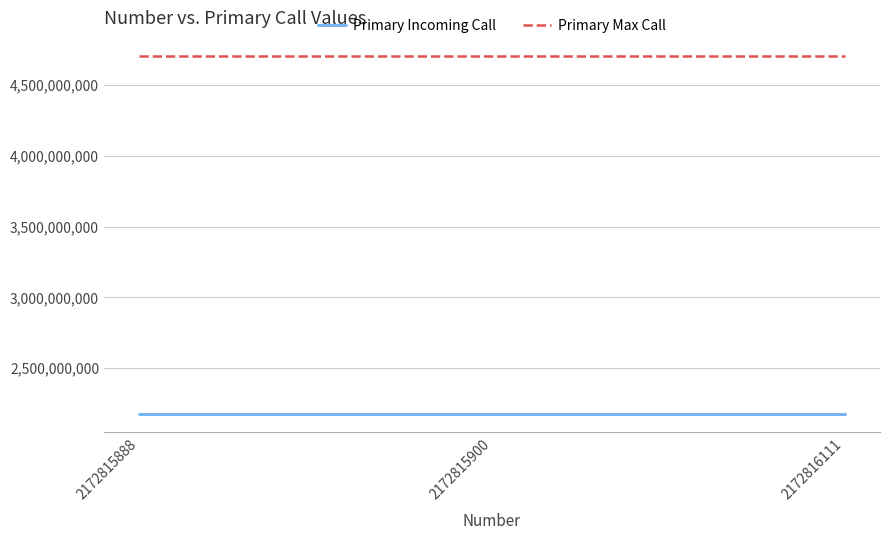

What is the maximum value shown in the chart?

4707775001